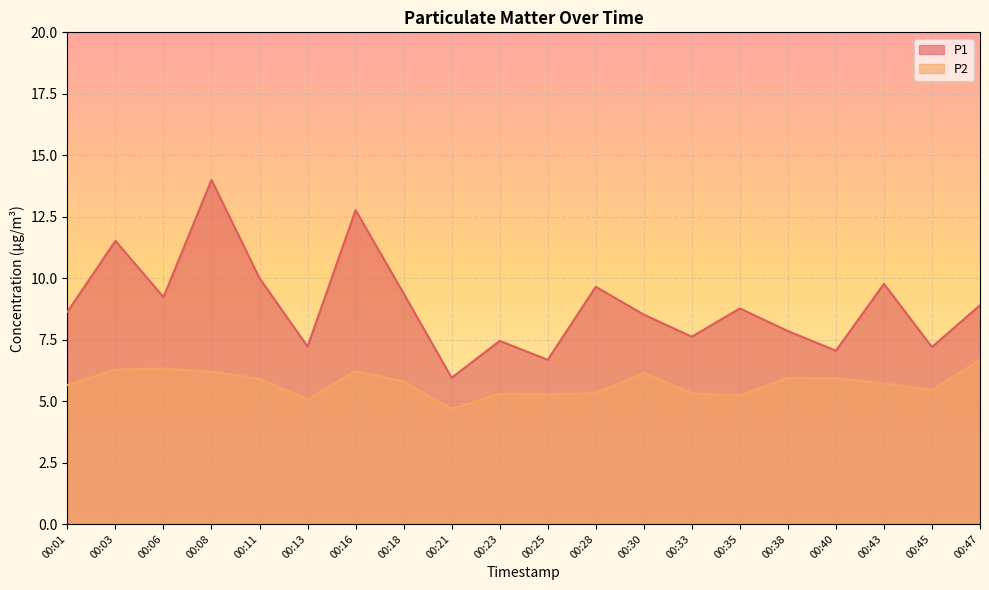

At 00:43, list the series in order from smallest to largest.

P2, P1